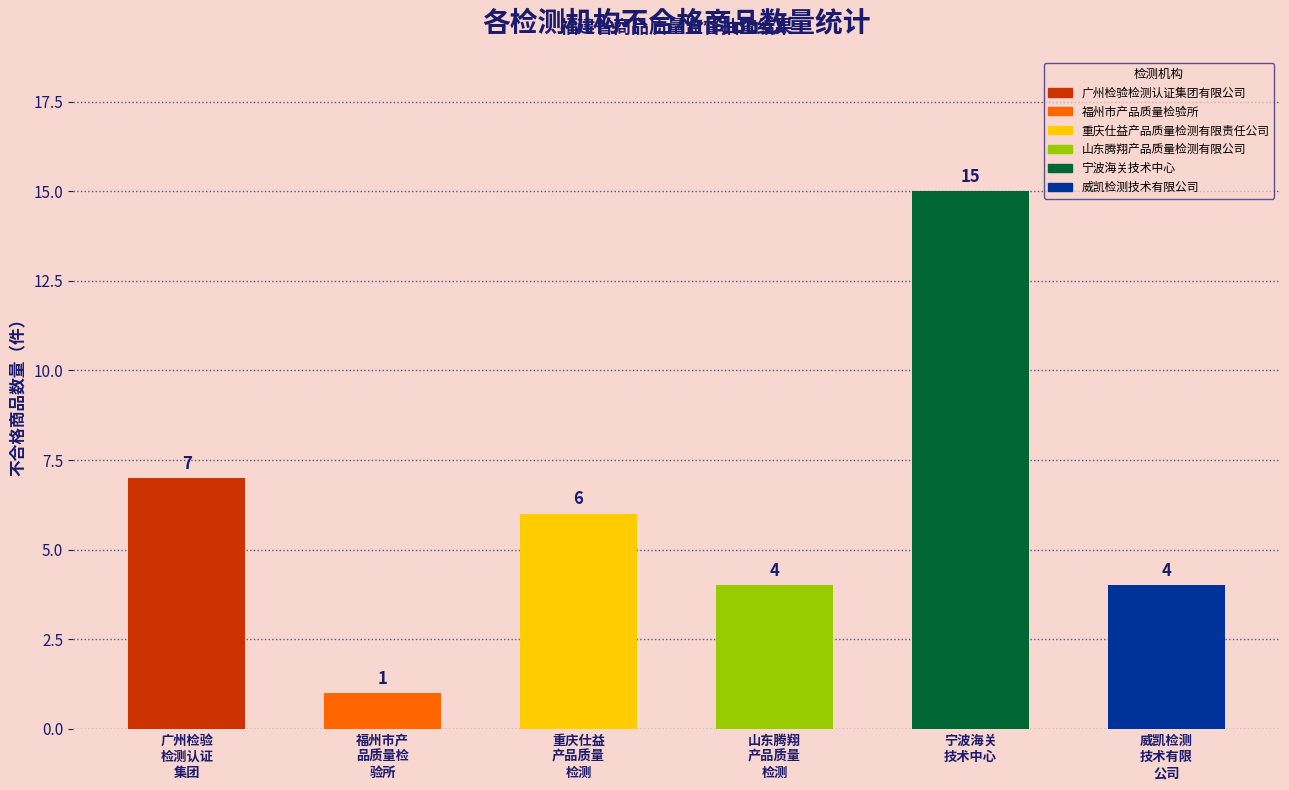

Is it true that the value at 威凯检测
技术有限
公司 is 6?

False